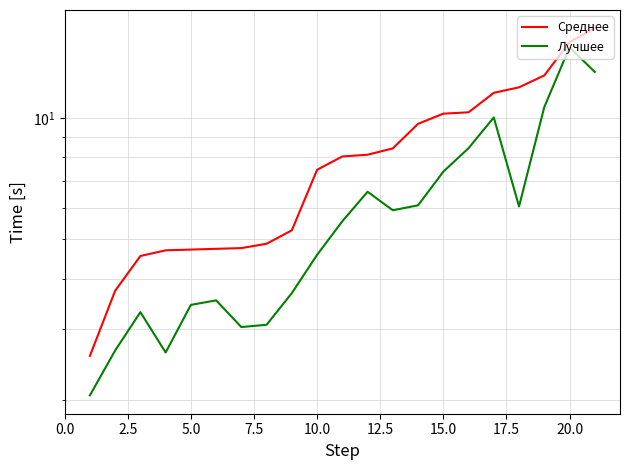

True or false: Лучшее and Среднее intersect in this chart.

False